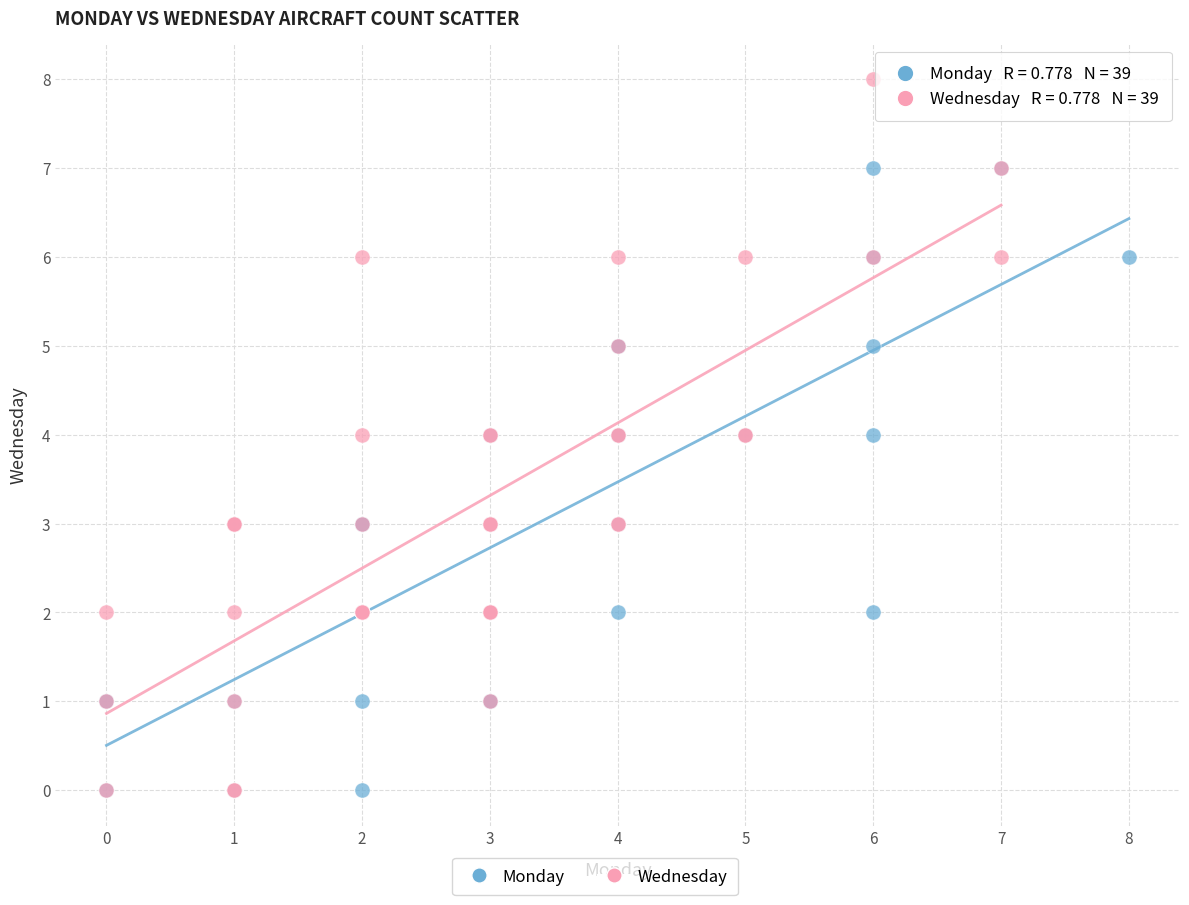

Which series has the largest Y range (max minus min)?

Wednesday